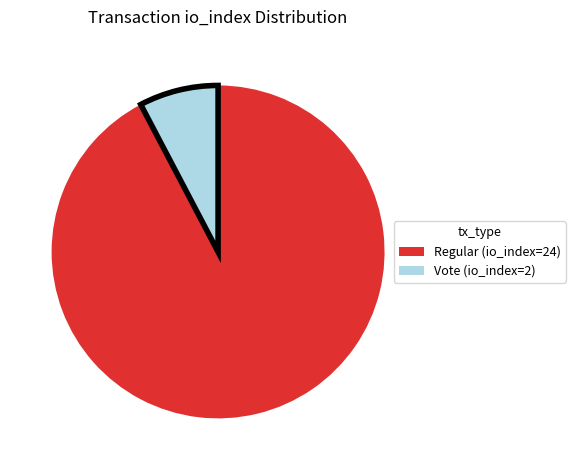

Is there a majority slice in this chart?

Yes